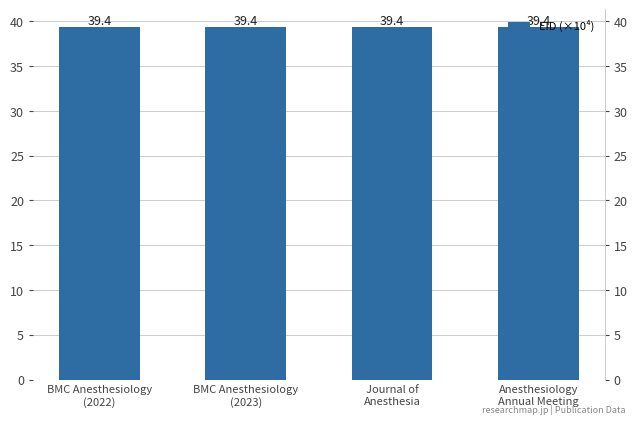

What is the label of the 4th bar from the right?

BMC Anesthesiology
(2022)